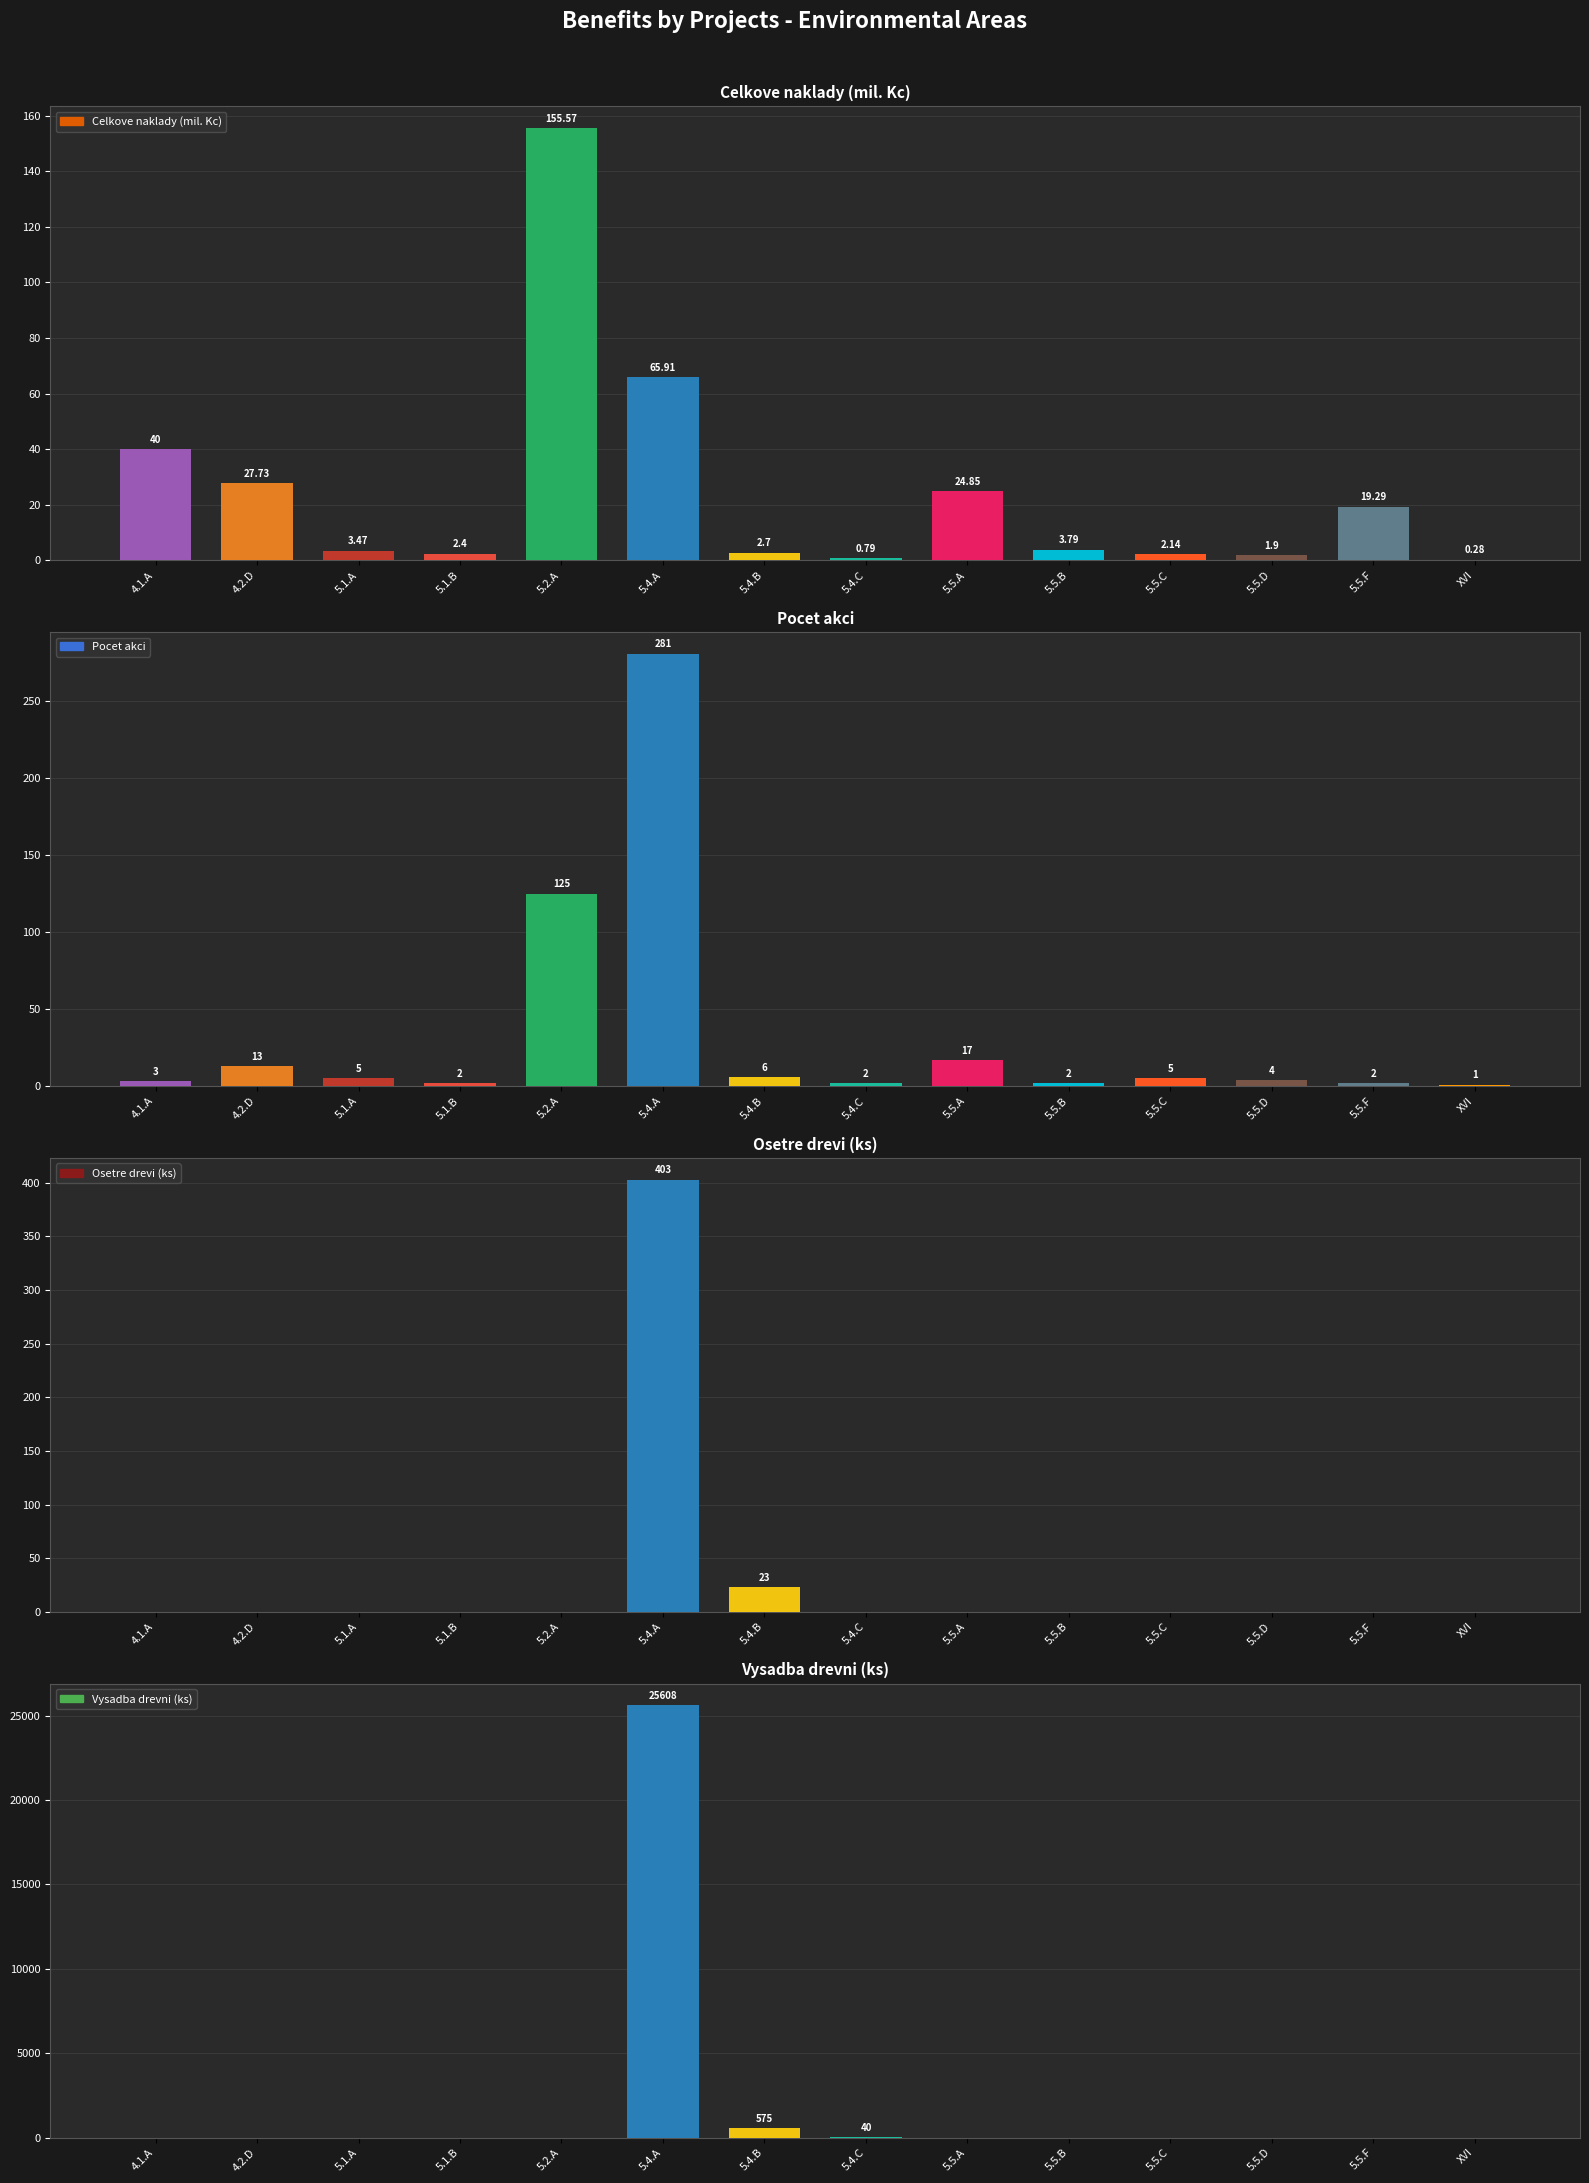

What is the spread (max minus min) of values at 5.4.A?

25542.1